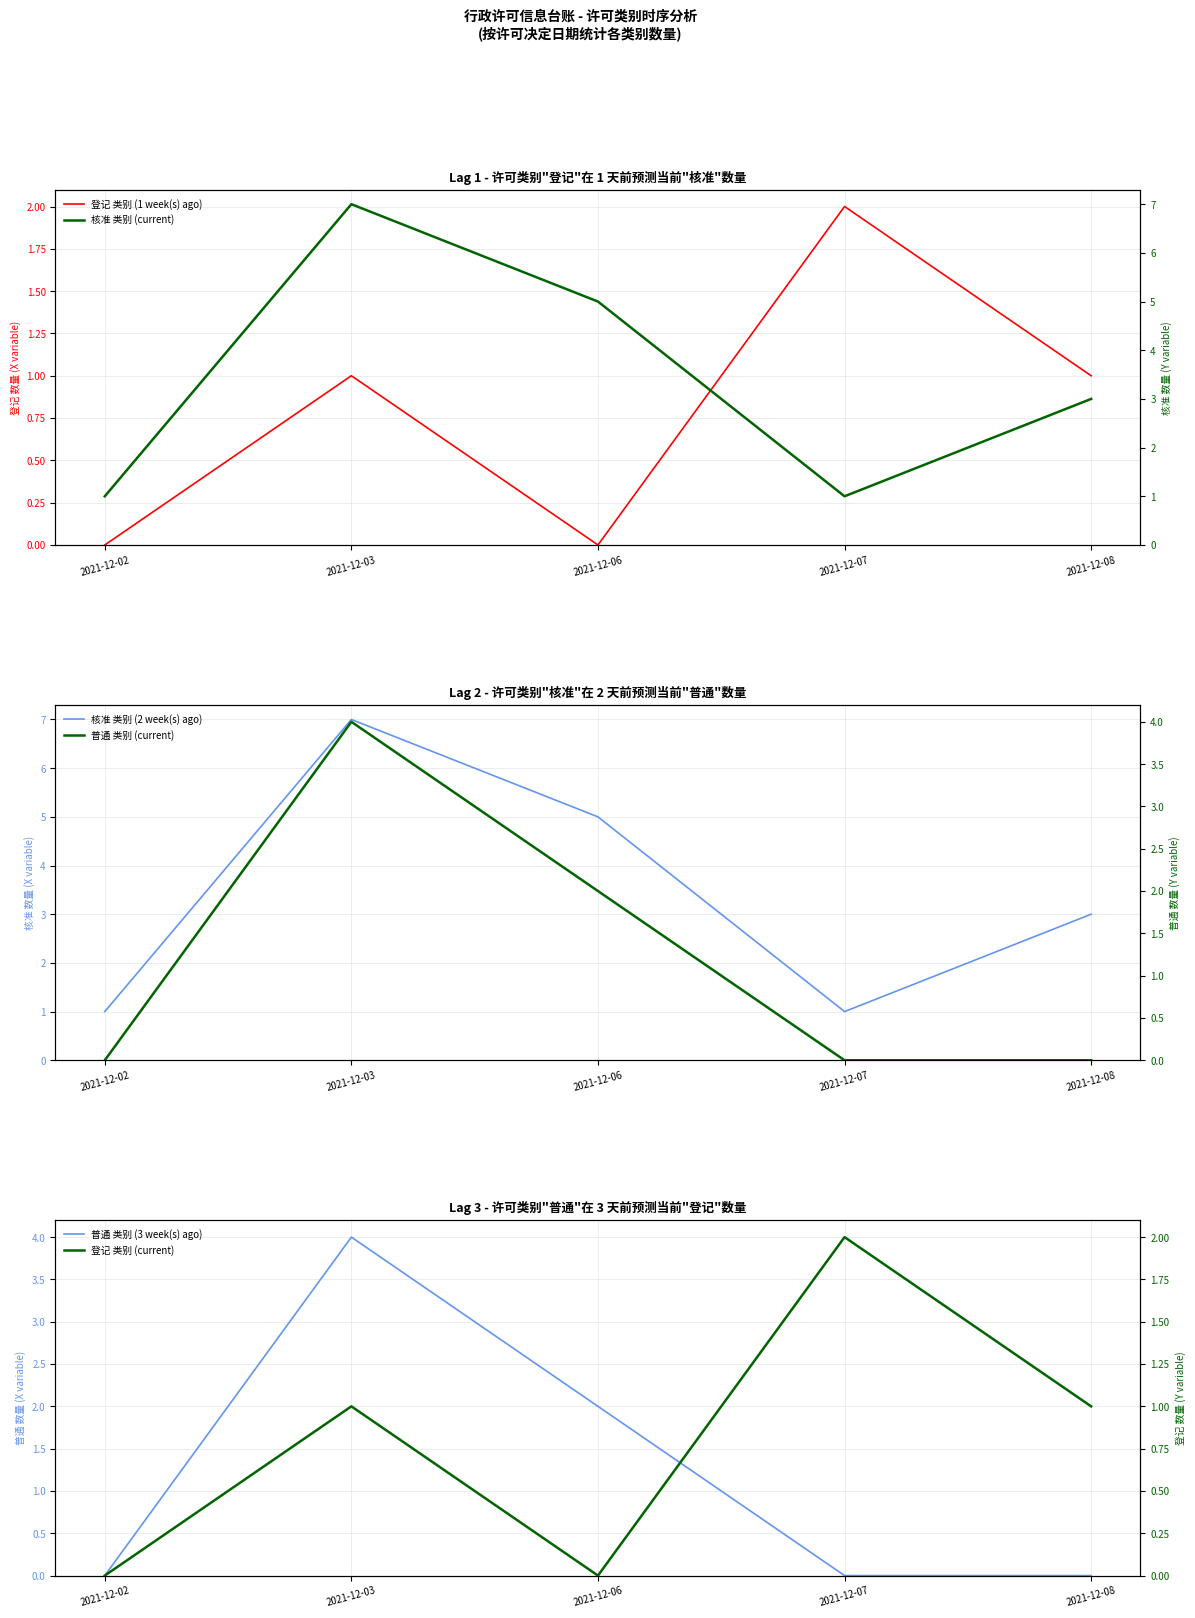

Rank the series by their maximum value, from highest to lowest.

核准 类别 (current), 核准 类别 (2 week(s) ago), 普通 类别 (current), 普通 类别 (3 week(s) ago), 登记 类别 (1 week(s) ago), 登记 类别 (current)